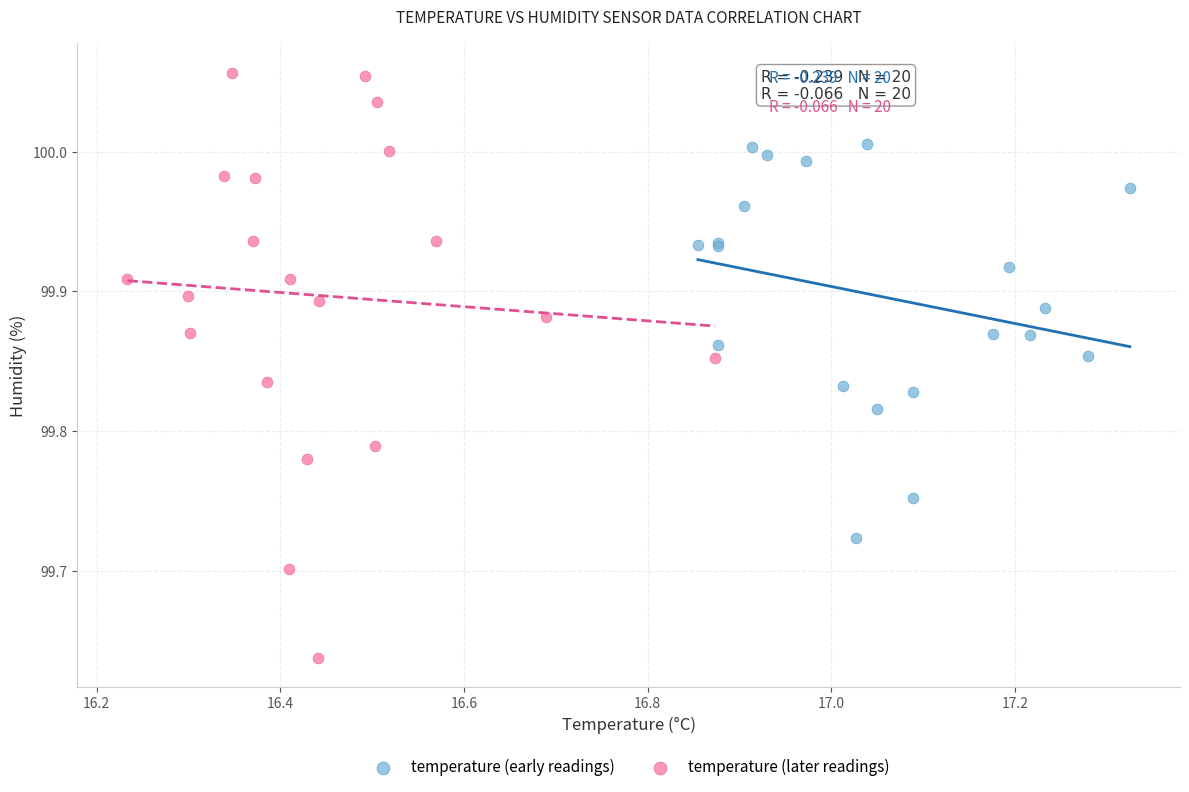

What are all the series names shown in the legend?

temperature (early readings), temperature (later readings)